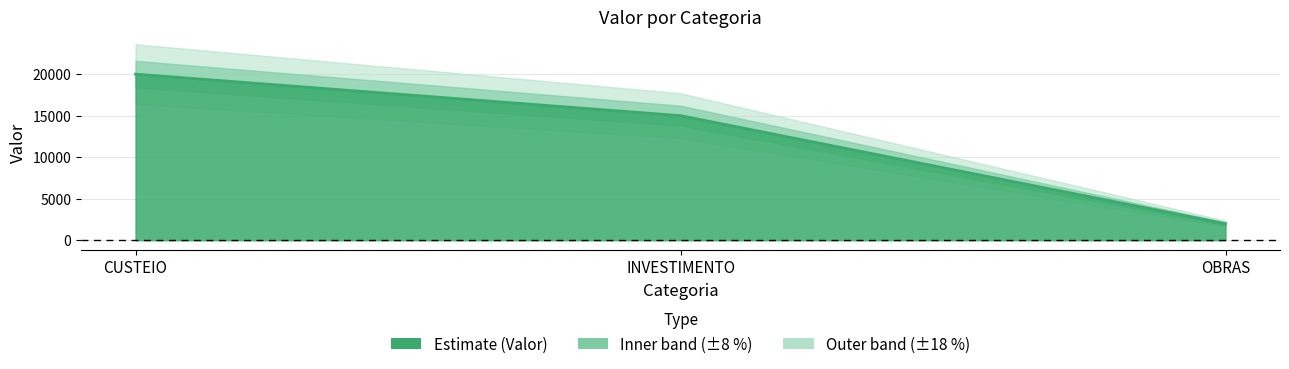

What is the sum of all values?

37000.7